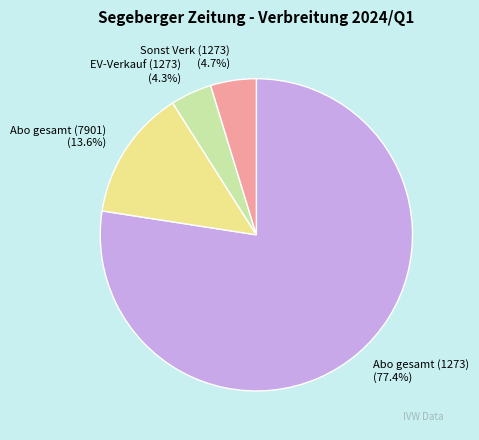

To the nearest percent, what percentage of the pie is EV-Verkauf (1273)?

4%